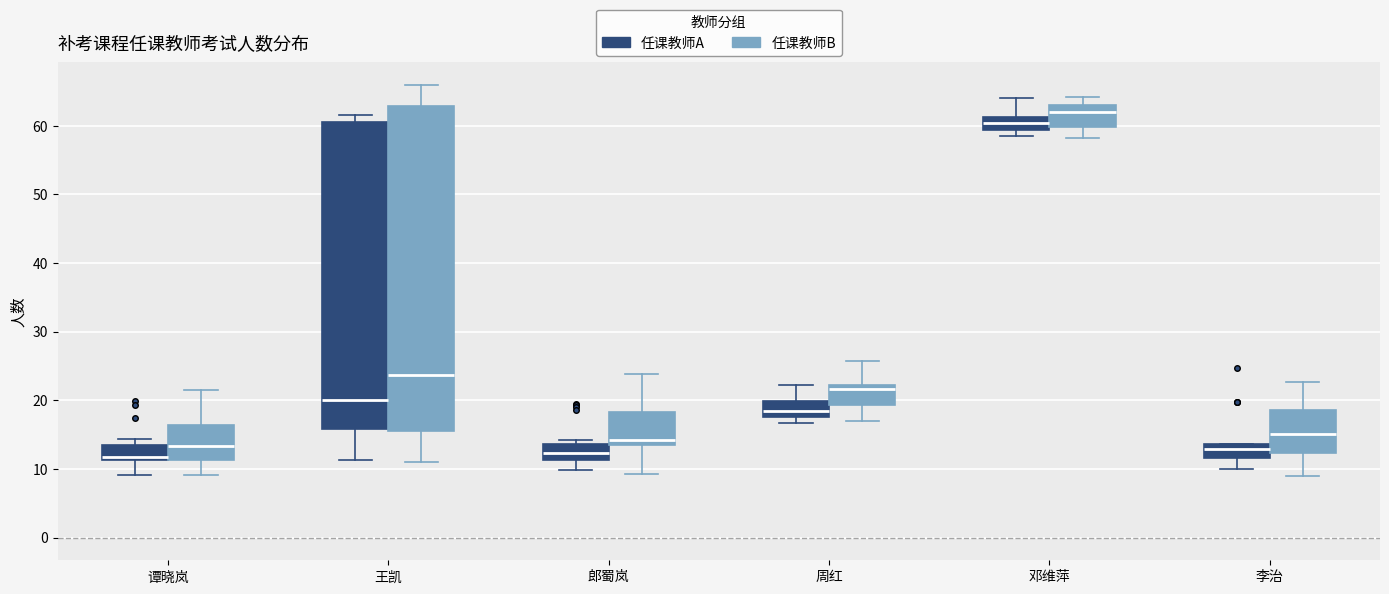

Which box's median line is the highest?

邓维萍 (任课教师B)